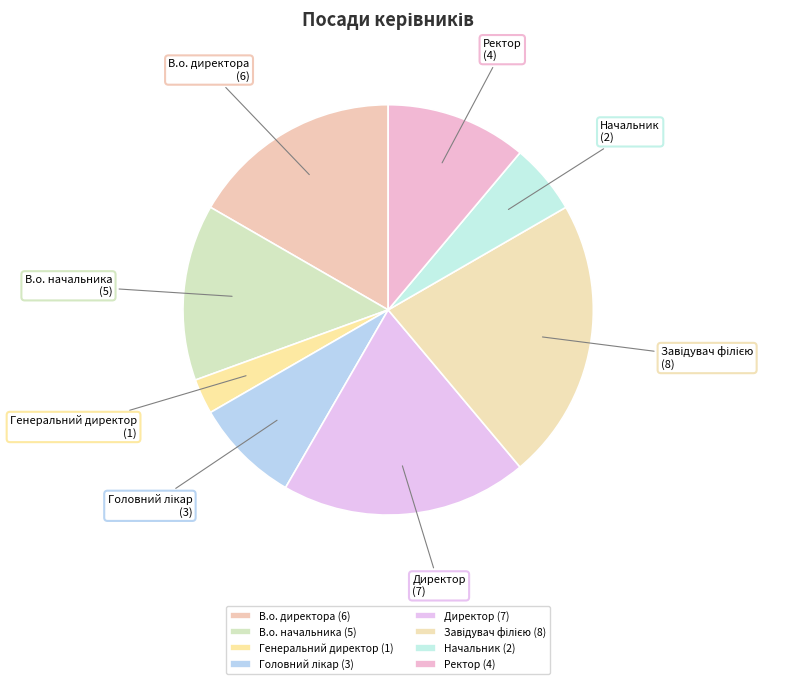

Which has a higher value, Директор or Ректор?

Директор